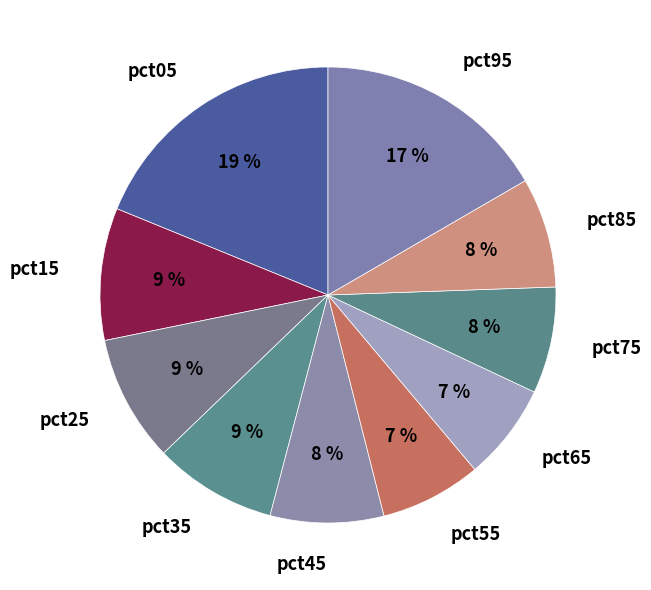

How many slices are in this pie chart?

10